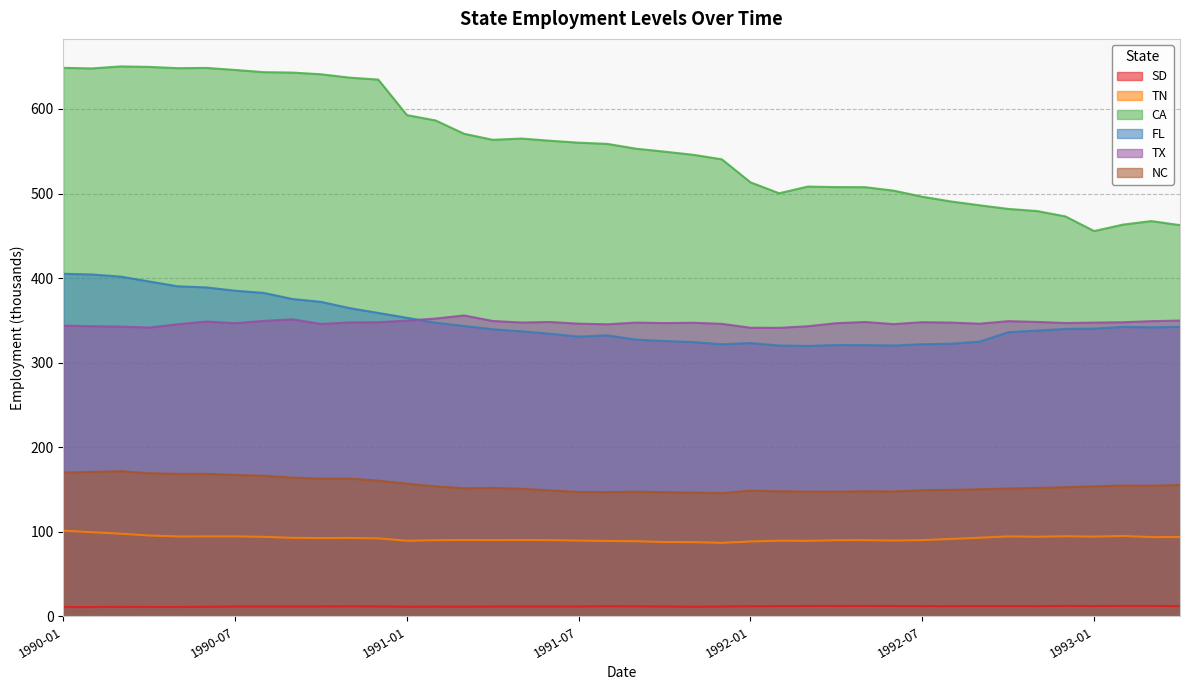

Reading right to left, transcribe all the data shown in this chart.

SD: 1993-04=12.2	1993-03=12.4	1993-02=12.4	1993-01=12.2	1992-12=12.4	1992-11=12.1	1992-10=12.2	1992-09=12.2	1992-08=12.1	1992-07=12.1	1992-06=12.3	1992-05=12.3	1992-04=12.4	1992-03=12.3	1992-02=12.1	1992-01=12.0	1991-12=11.7	1991-11=11.4	1991-10=11.7	1991-09=11.9	1991-08=12.1	1991-07=11.7	1991-06=11.7	1991-05=11.8	1991-04=11.6	1991-03=11.5	1991-02=11.5	1991-01=11.4	1990-12=11.8	1990-11=11.9	1990-10=11.8	1990-09=11.7	1990-08=11.7	1990-07=11.6	1990-06=11.4	1990-05=11.1	1990-04=11.1	1990-03=11.2	1990-02=11.1	1990-01=11.1
TN: 1993-04=93.8	1993-03=93.8	1993-02=95.1	1993-01=94.3	1992-12=94.8	1992-11=94.1	1992-10=94.6	1992-09=93.0	1992-08=91.6	1992-07=90.2	1992-06=89.7	1992-05=90.2	1992-04=90.1	1992-03=89.3	1992-02=89.5	1992-01=88.5	1991-12=87.0	1991-11=87.8	1991-10=87.9	1991-09=88.9	1991-08=89.2	1991-07=89.6	1991-06=90.2	1991-05=90.4	1991-04=90.2	1991-03=90.3	1991-02=90.1	1991-01=89.4	1990-12=92.3	1990-11=92.7	1990-10=92.6	1990-09=92.9	1990-08=94.0	1990-07=94.6	1990-06=94.6	1990-05=94.5	1990-04=95.7	1990-03=97.8	1990-02=99.6	1990-01=101.4
CA: 1993-04=462.6	1993-03=467.4	1993-02=463.2	1993-01=455.6	1992-12=472.9	1992-11=479.3	1992-10=481.8	1992-09=486.1	1992-08=490.6	1992-07=496.2	1992-06=503.4	1992-05=507.5	1992-04=507.6	1992-03=508.2	1992-02=500.3	1992-01=513.2	1991-12=540.4	1991-11=545.8	1991-10=549.5	1991-09=553.0	1991-08=558.7	1991-07=560.1	1991-06=562.4	1991-05=565.0	1991-04=563.5	1991-03=570.6	1991-02=586.4	1991-01=592.7	1990-12=634.7	1990-11=637.0	1990-10=641.0	1990-09=643.0	1990-08=643.5	1990-07=646.1	1990-06=648.5	1990-05=648.2	1990-04=649.7	1990-03=650.3	1990-02=647.9	1990-01=648.6
FL: 1993-04=342.4	1993-03=341.8	1993-02=342.3	1993-01=340.3	1992-12=339.9	1992-11=338.0	1992-10=336.0	1992-09=324.9	1992-08=322.4	1992-07=321.8	1992-06=320.3	1992-05=320.8	1992-04=320.9	1992-03=319.8	1992-02=320.3	1992-01=323.2	1991-12=321.8	1991-11=324.3	1991-10=325.6	1991-09=327.3	1991-08=332.3	1991-07=330.8	1991-06=334.2	1991-05=337.1	1991-04=339.5	1991-03=343.4	1991-02=347.2	1991-01=353.1	1990-12=358.8	1990-11=364.5	1990-10=371.9	1990-09=375.3	1990-08=382.5	1990-07=385.1	1990-06=389.0	1990-05=390.3	1990-04=396.0	1990-03=401.8	1990-02=404.3	1990-01=405.1
TX: 1993-04=349.8	1993-03=349.1	1993-02=347.8	1993-01=347.4	1992-12=346.9	1992-11=348.2	1992-10=349.1	1992-09=346.1	1992-08=347.4	1992-07=347.9	1992-06=345.6	1992-05=348.1	1992-04=346.7	1992-03=343.1	1992-02=341.2	1992-01=341.3	1991-12=345.9	1991-11=347.2	1991-10=346.8	1991-09=347.4	1991-08=345.4	1991-07=346.1	1991-06=348.1	1991-05=347.5	1991-04=349.3	1991-03=355.8	1991-02=352.2	1991-01=349.7	1990-12=347.8	1990-11=347.6	1990-10=345.8	1990-09=351.2	1990-08=349.4	1990-07=346.7	1990-06=348.6	1990-05=345.4	1990-04=341.5	1990-03=342.6	1990-02=343.1	1990-01=343.8
NC: 1993-04=155.4	1993-03=154.5	1993-02=154.7	1993-01=153.8	1992-12=152.7	1992-11=151.9	1992-10=151.2	1992-09=150.3	1992-08=149.6	1992-07=149.3	1992-06=147.7	1992-05=147.9	1992-04=147.5	1992-03=147.5	1992-02=148.0	1992-01=148.7	1991-12=145.8	1991-11=146.4	1991-10=146.9	1991-09=147.4	1991-08=147.0	1991-07=147.1	1991-06=149.0	1991-05=150.9	1991-04=151.9	1991-03=151.5	1991-02=153.8	1991-01=156.9	1990-12=160.5	1990-11=162.9	1990-10=162.9	1990-09=164.1	1990-08=166.3	1990-07=167.2	1990-06=168.6	1990-05=168.5	1990-04=169.3	1990-03=171.7	1990-02=170.8	1990-01=170.2